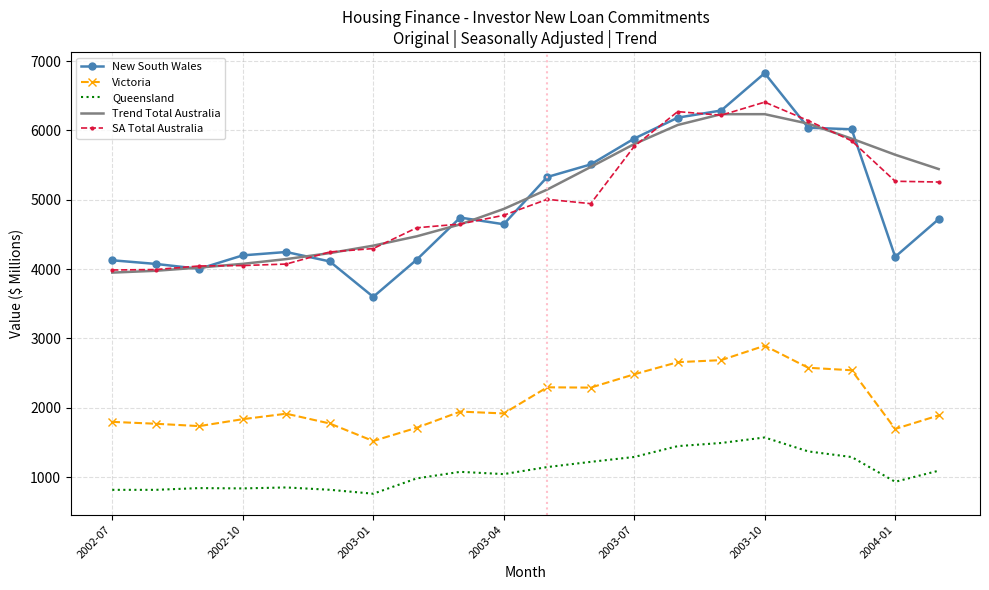

What is the smallest value displayed?

760.0